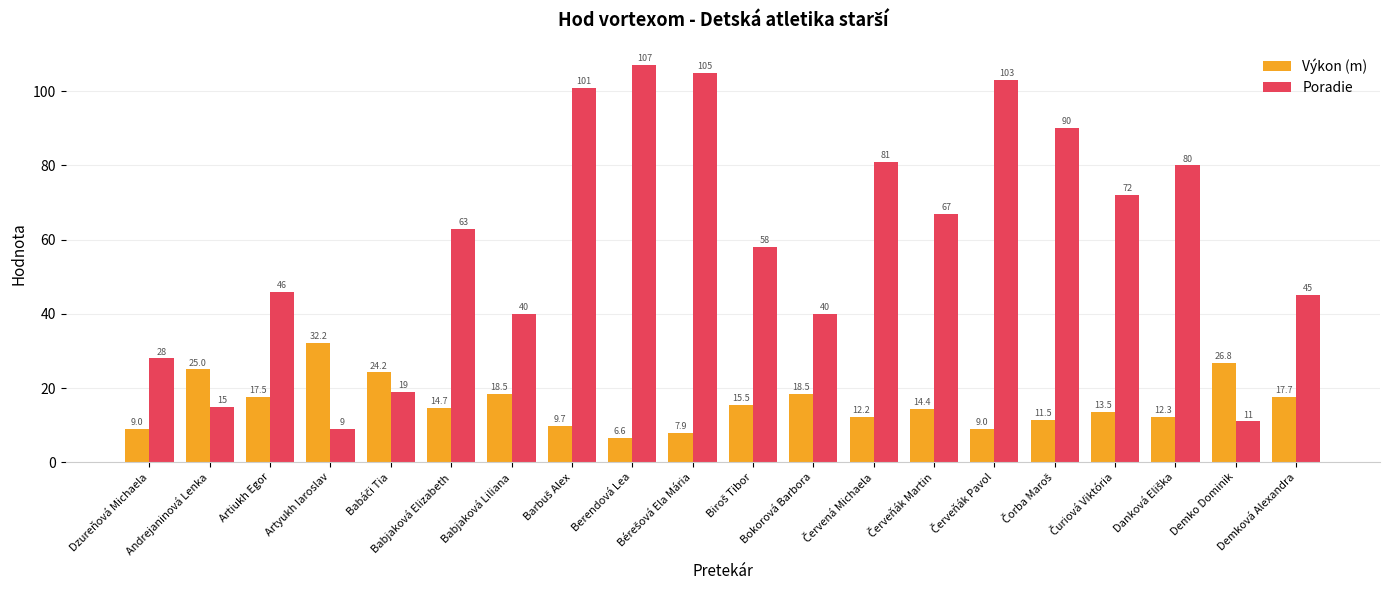

What is the maximum value for Poradie?

107.0